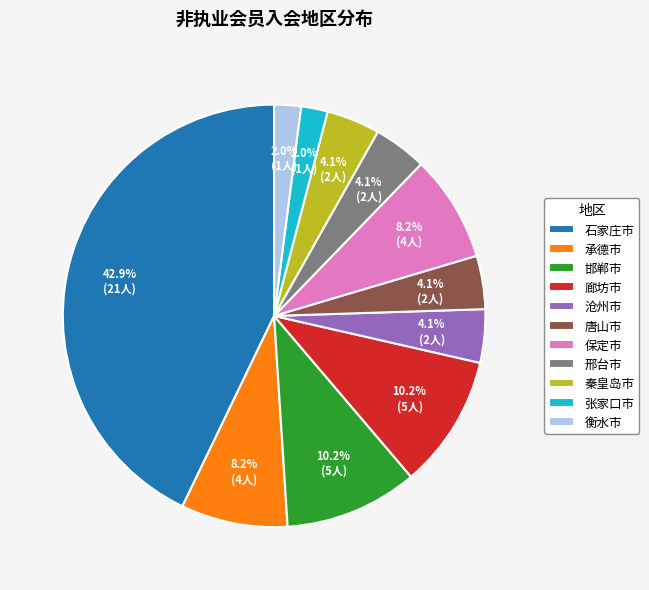

Is it true that 廊坊市 is 10% of the pie?

True